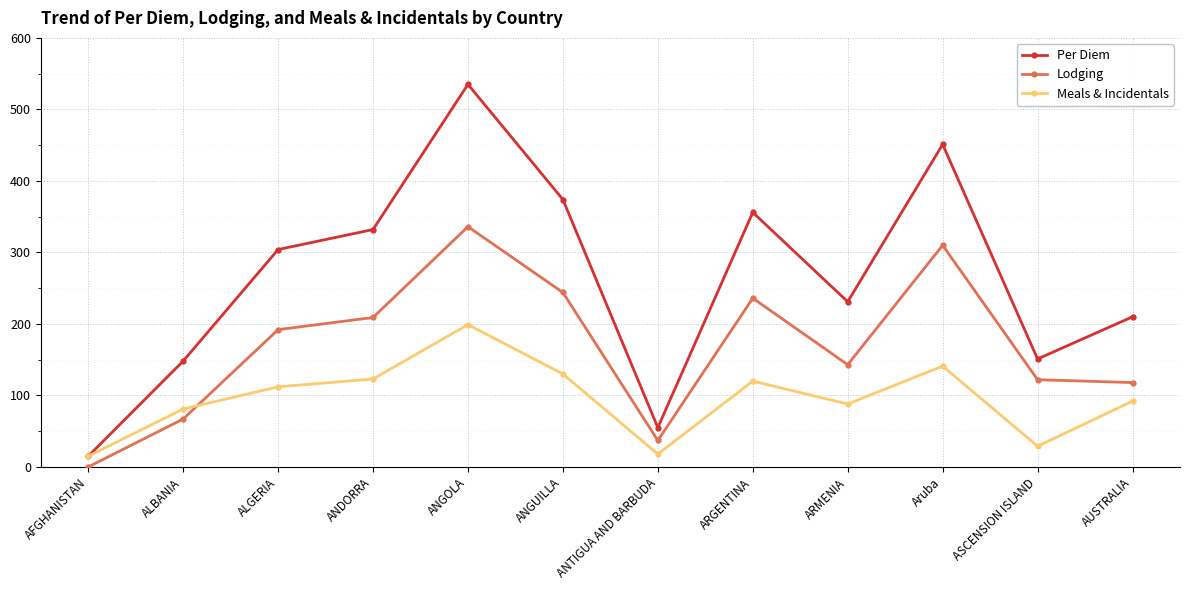

What is the total value across all series at ARMENIA?

462